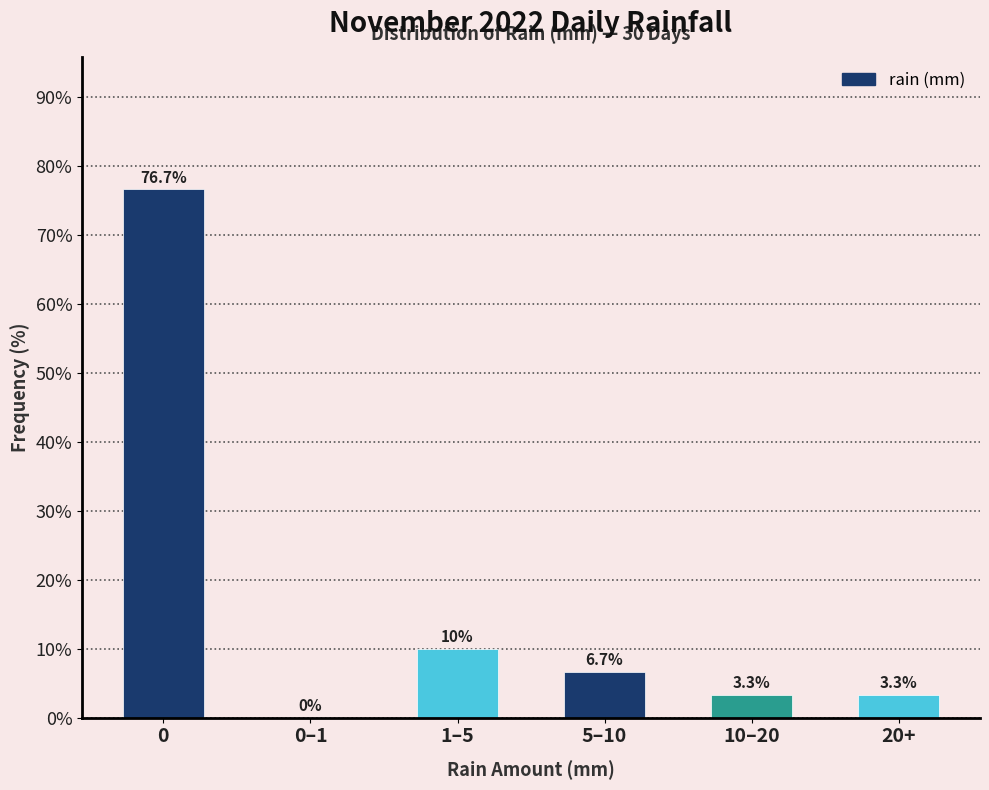

Reading left to right, extract all data points from this chart.

0=76.7	0–1=0.0	1–5=10.0	5–10=6.7	10–20=3.3	20+=3.3